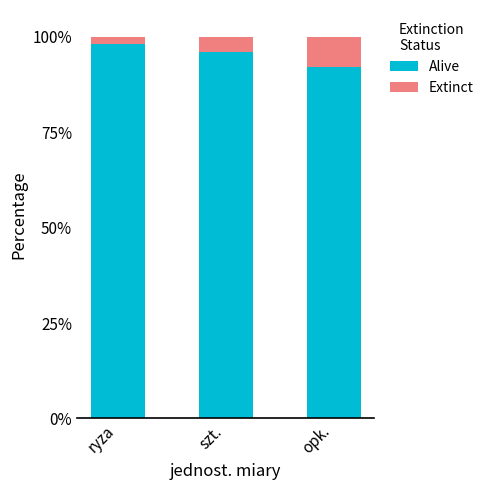

What is the maximum value for Alive?

98.1